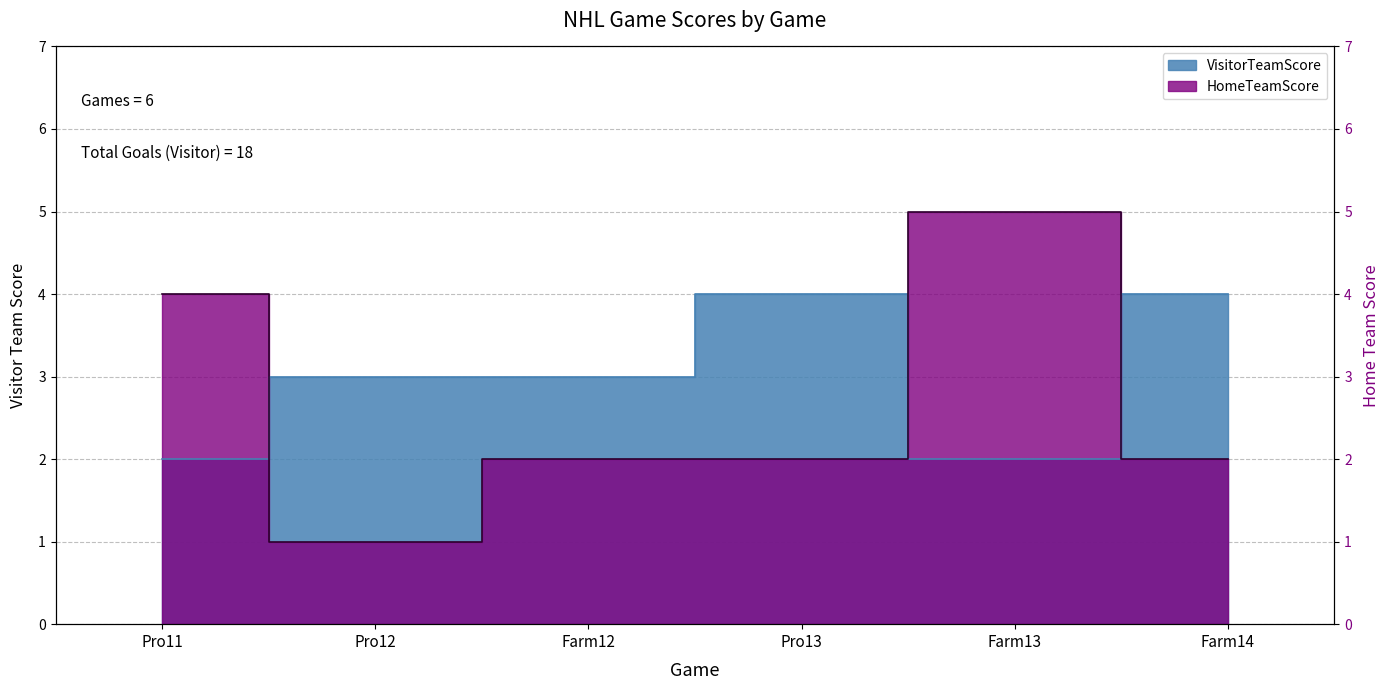

List the labels in order of VisitorTeamScore value, smallest first.

Pro11, Farm13, Pro12, Farm12, Pro13, Farm14